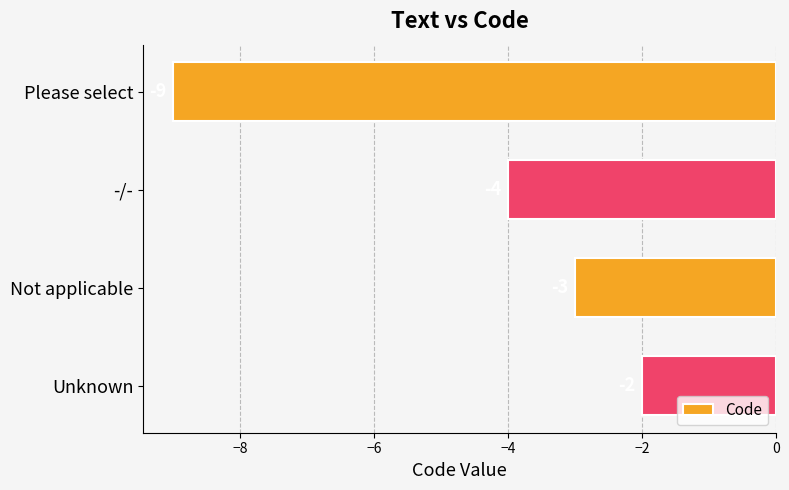

List the labels in order of value, largest first.

Unknown, Not applicable, -/-, Please select